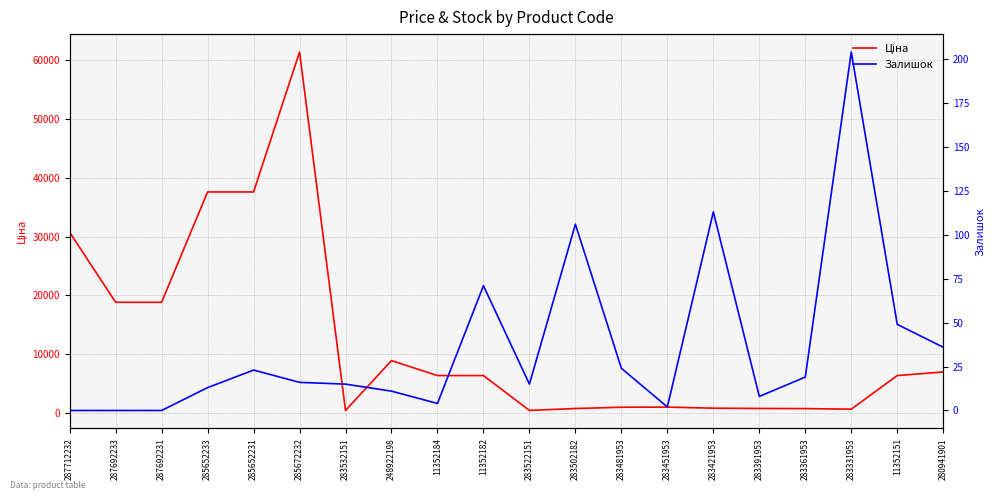

True or false: Залишок and Ціна intersect in this chart.

False